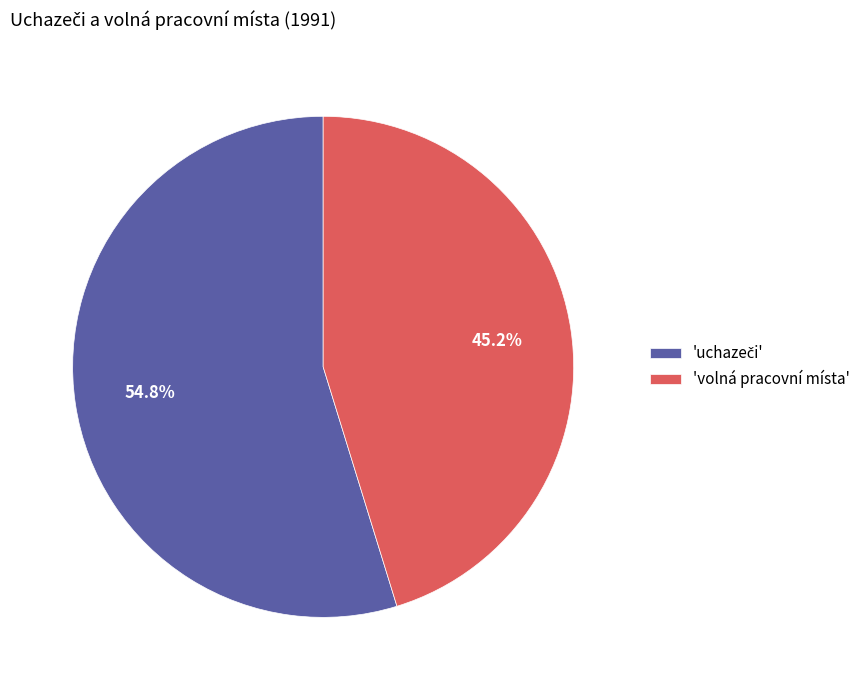

Is there any slice that represents more than half of the pie?

Yes